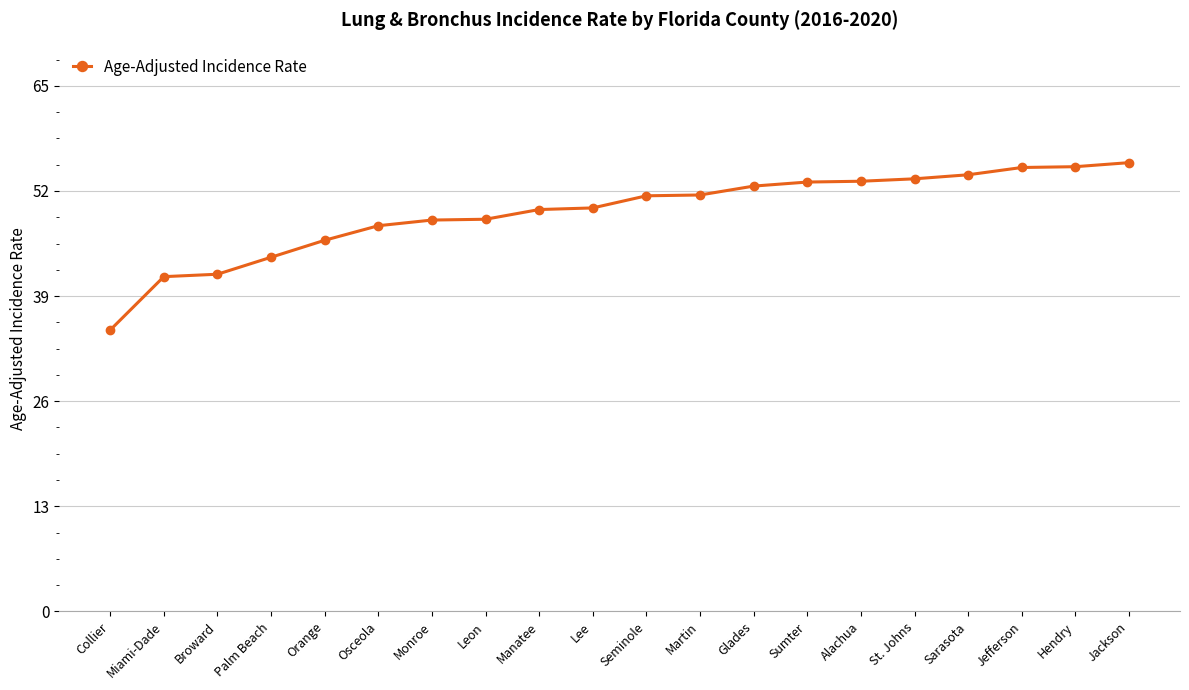

What is the label of the 19th point from the left?

Hendry